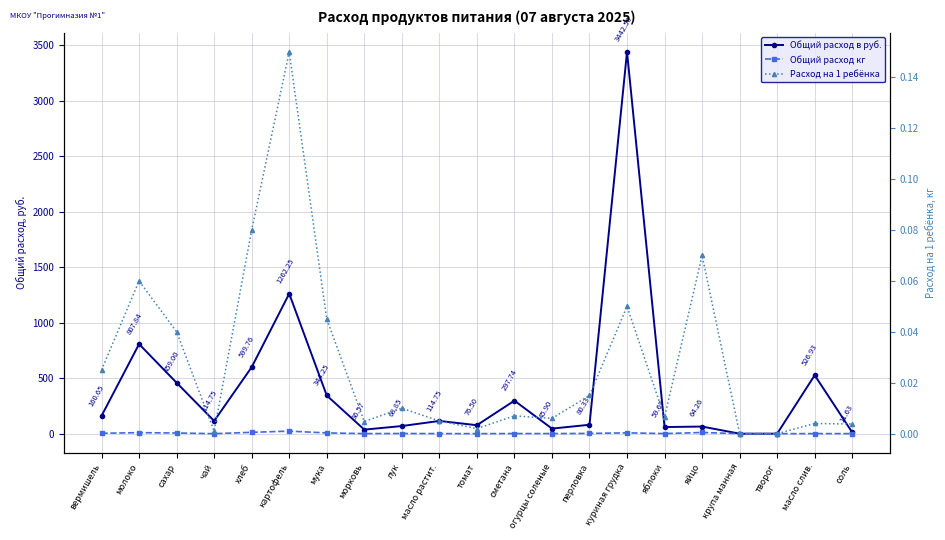

True or false: Общий расход в руб. and Общий расход кг cross at least once.

False